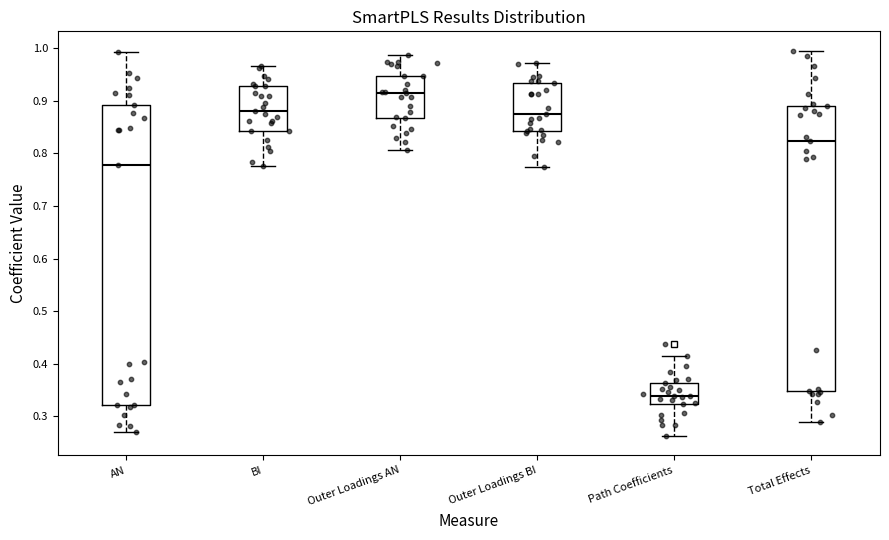

Which box is the tallest, from its lower edge to its upper edge?

AN